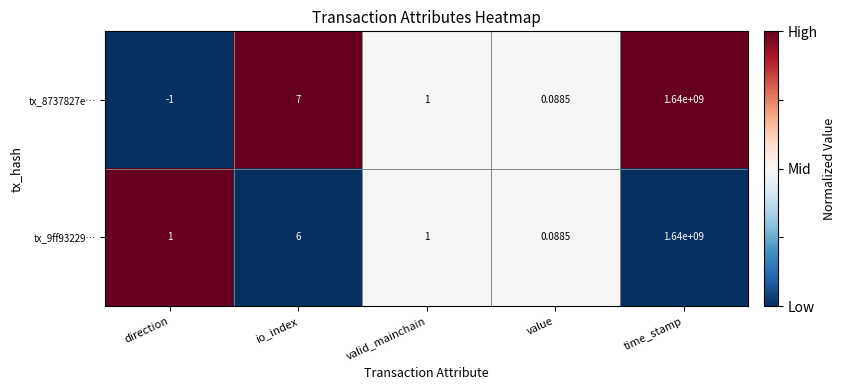

At which label does tx_8737827e… reach its minimum?

direction